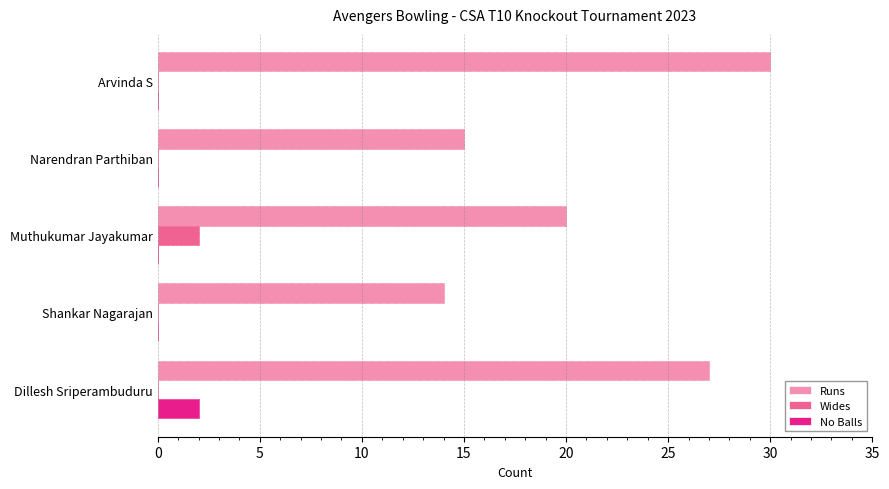

Between Narendran Parthiban and Shankar Nagarajan, which series saw the biggest shift?

Runs